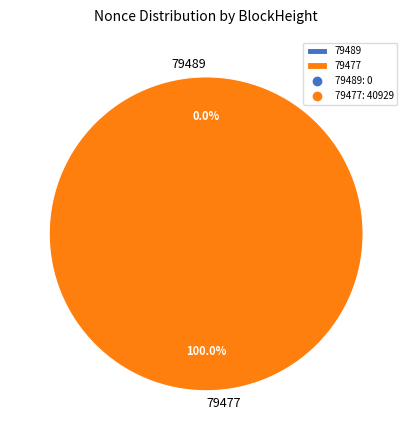

How many slices are in this pie chart?

2